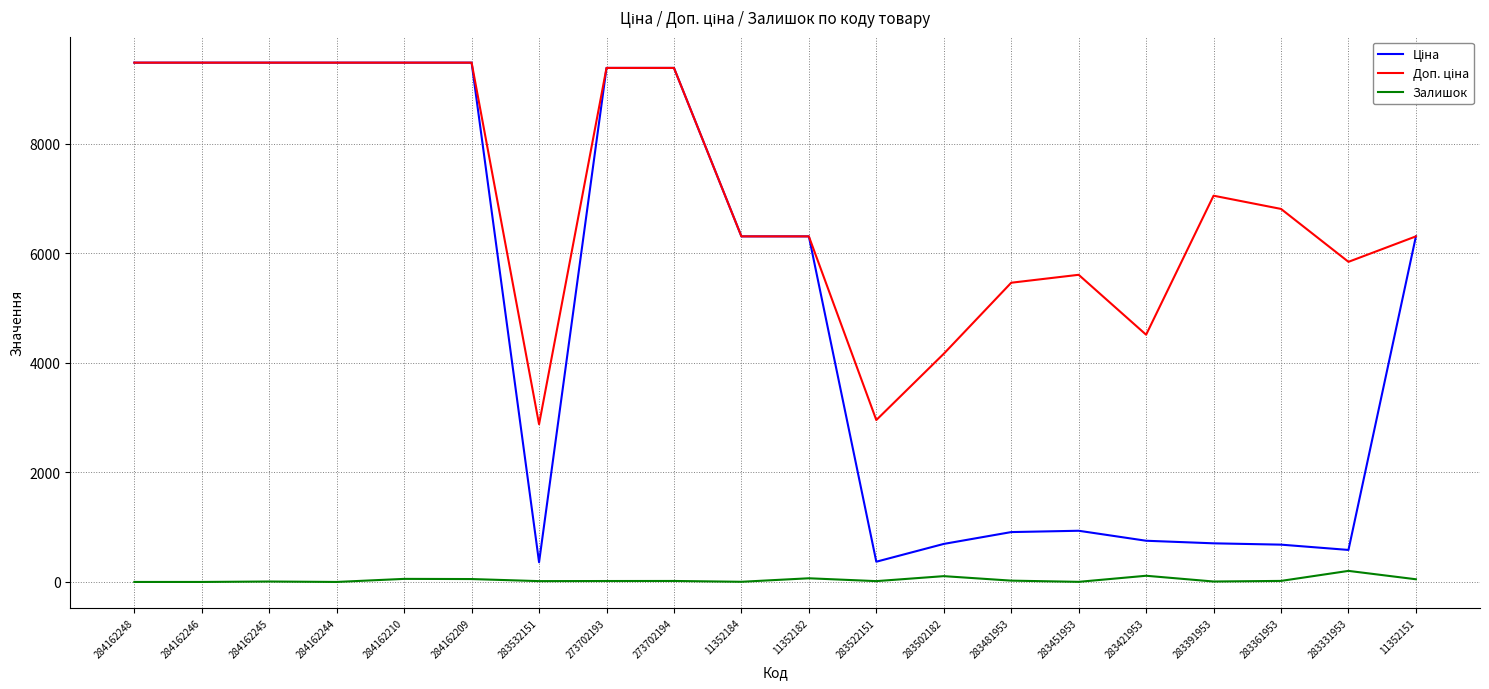

What is the total value across all series at 284162246?

18960.1